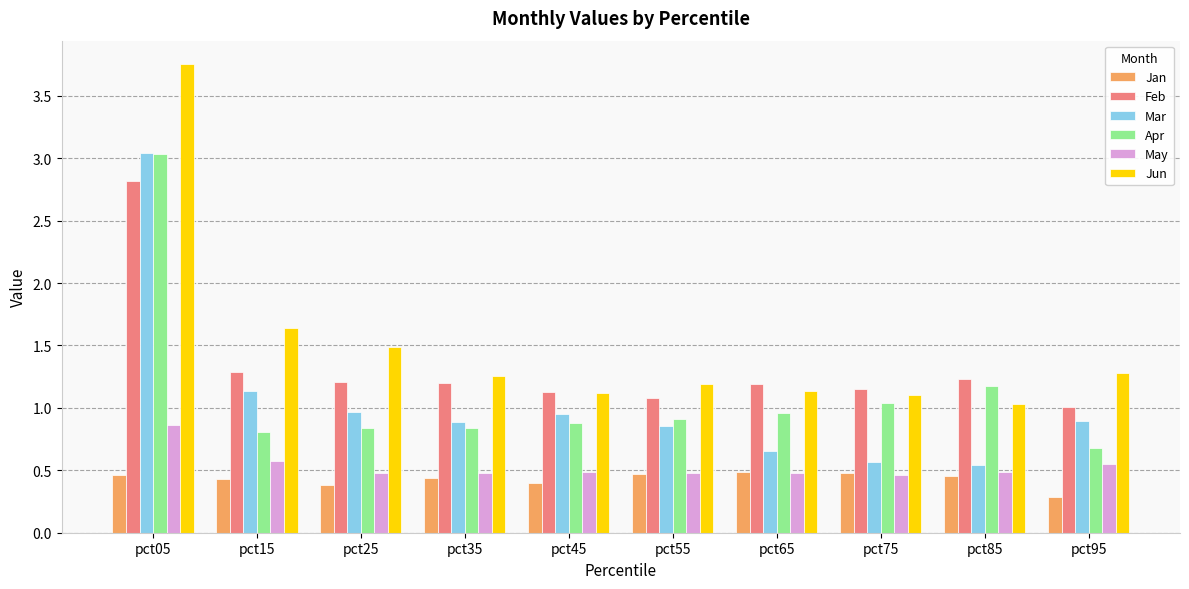

What is the total value across all series at pct15?

5.9